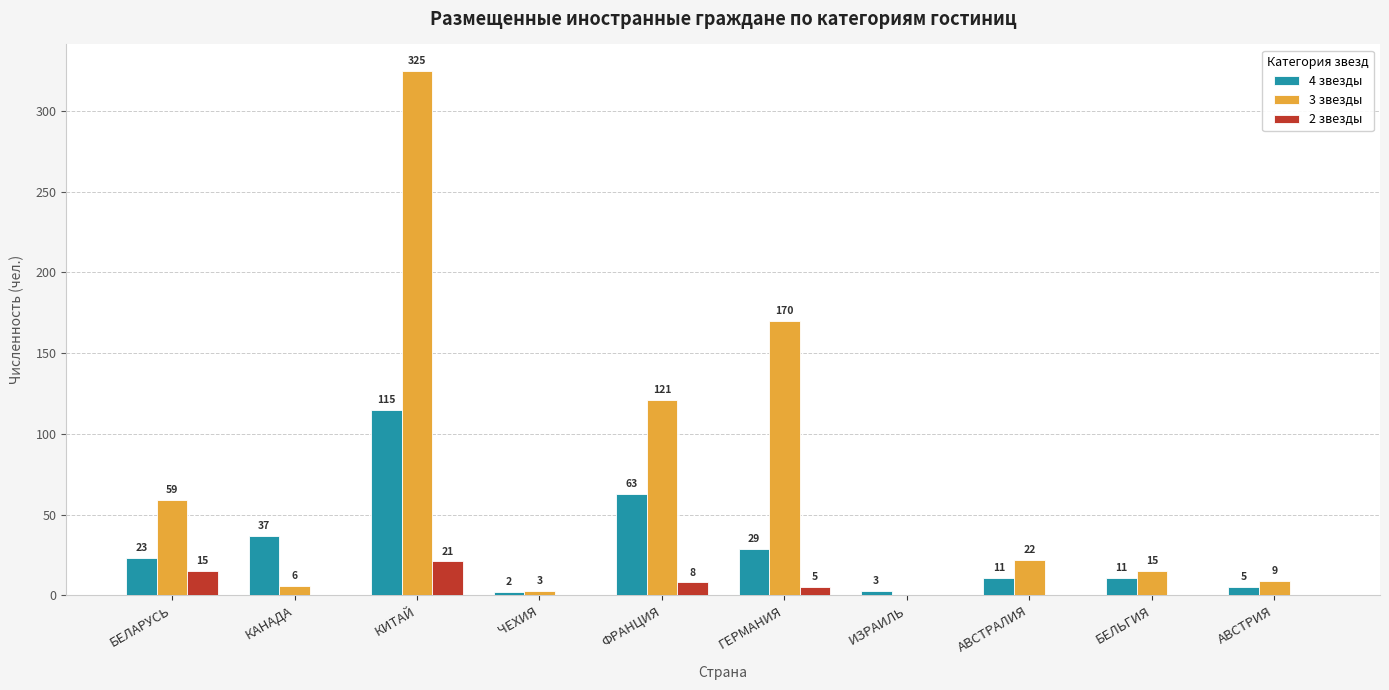

What is the maximum value shown in the chart?

325